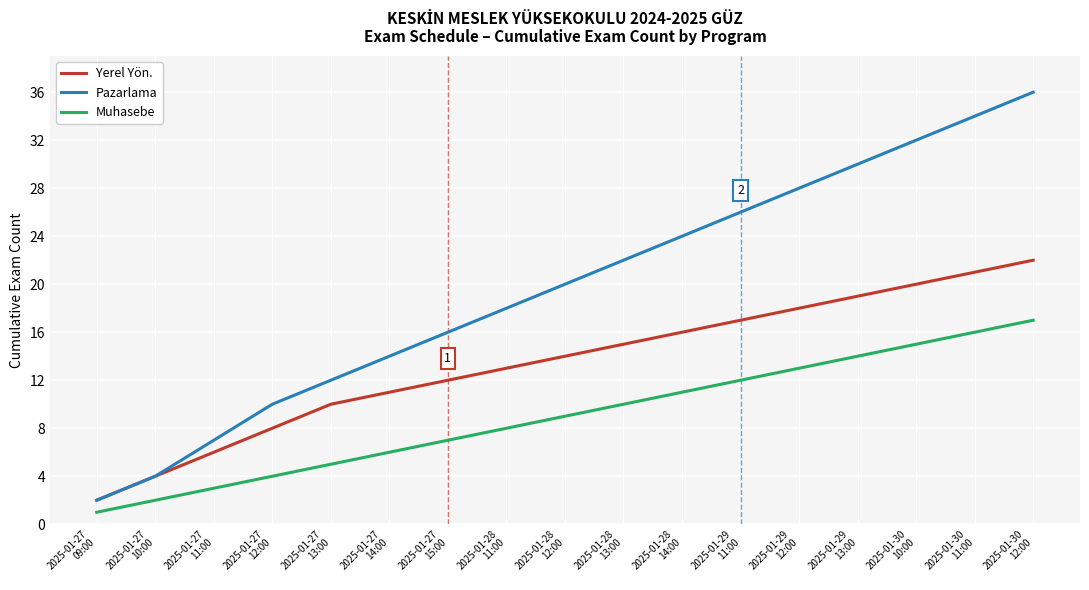

Which series has the largest total across all categories?

Pazarlama